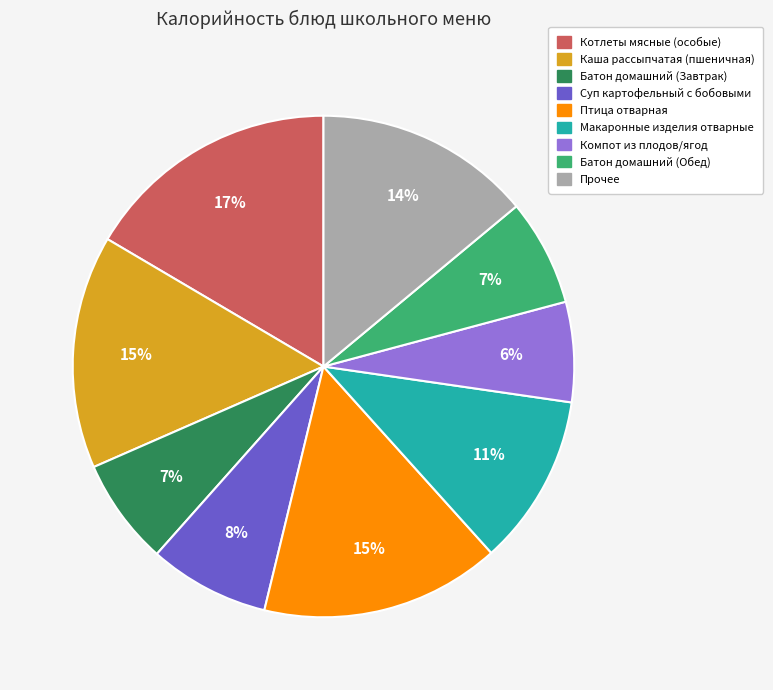

Is there any slice that represents more than half of the pie?

No